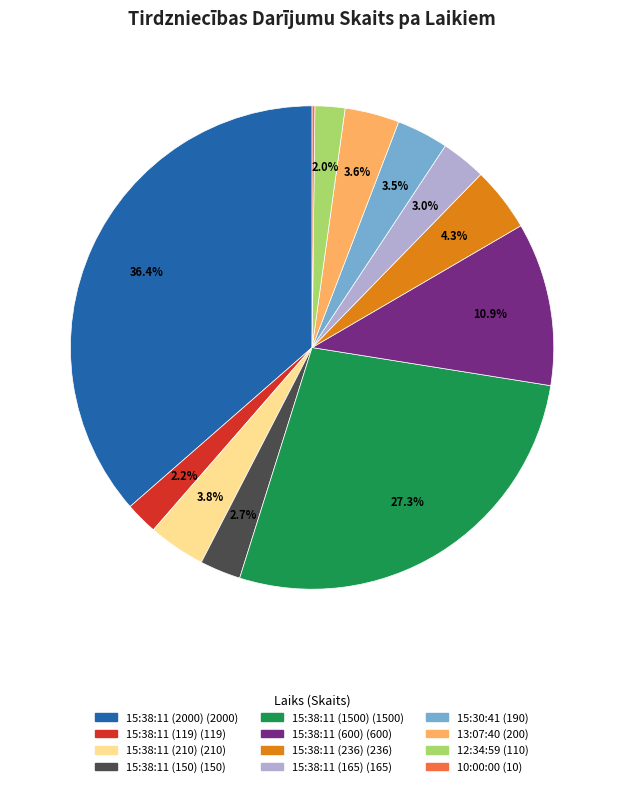

Is 15:38:11 (600) the majority of the pie?

No